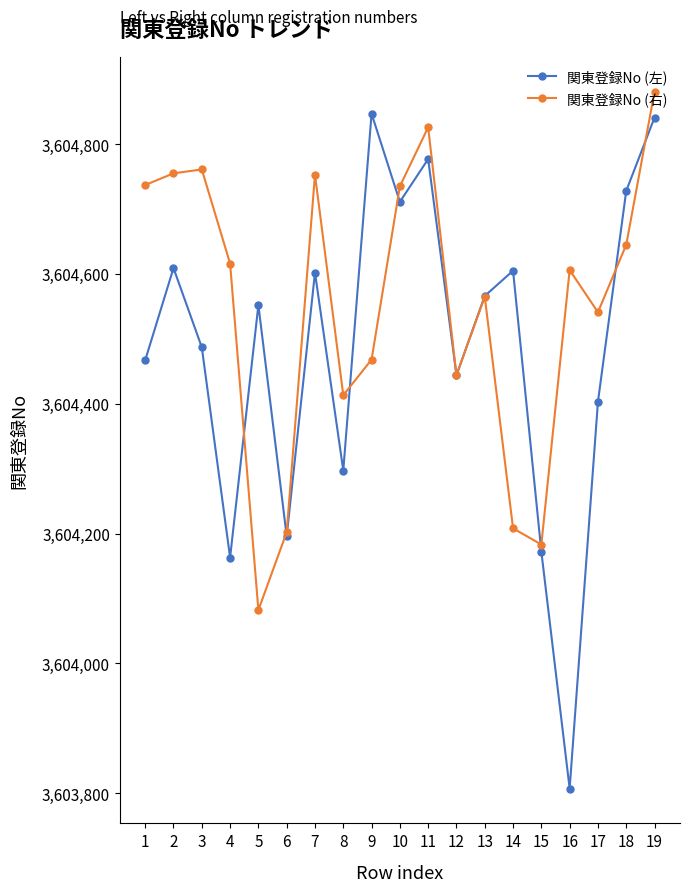

What is the value of the 関東登録No (右) point at the 6th from the left?

3604202